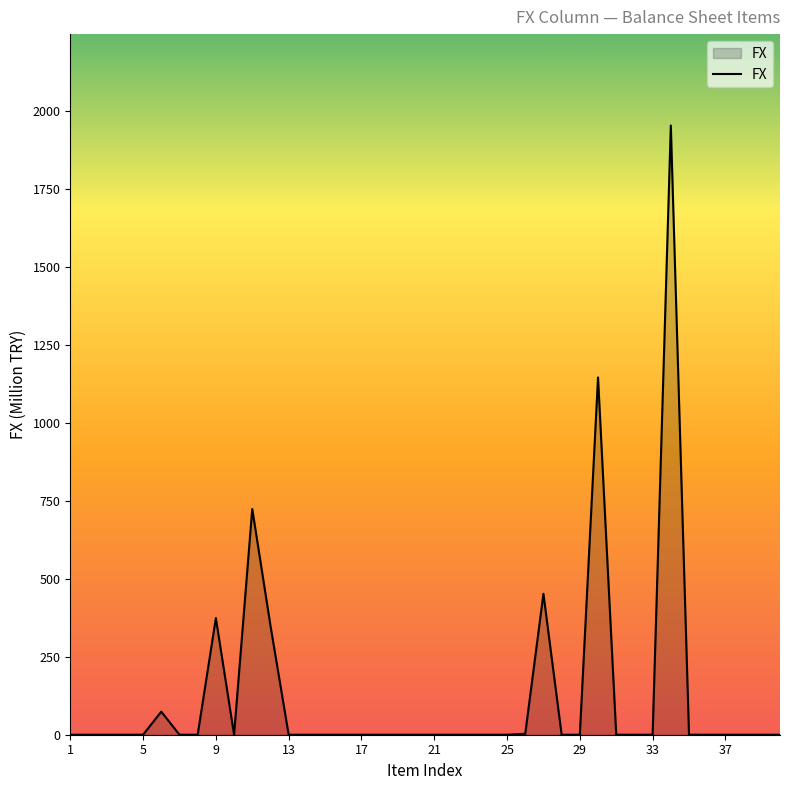

What is the difference between the maximum and second lowest values?

1954